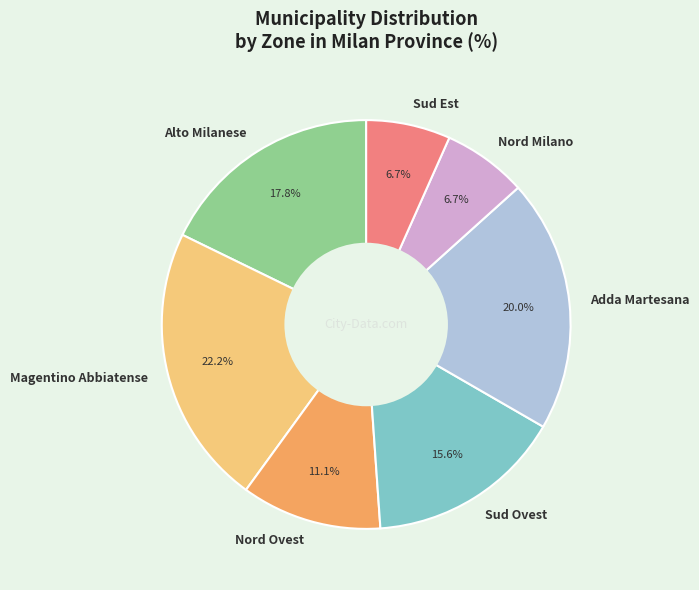

Which has a higher value, Sud Est or Nord Ovest?

Nord Ovest